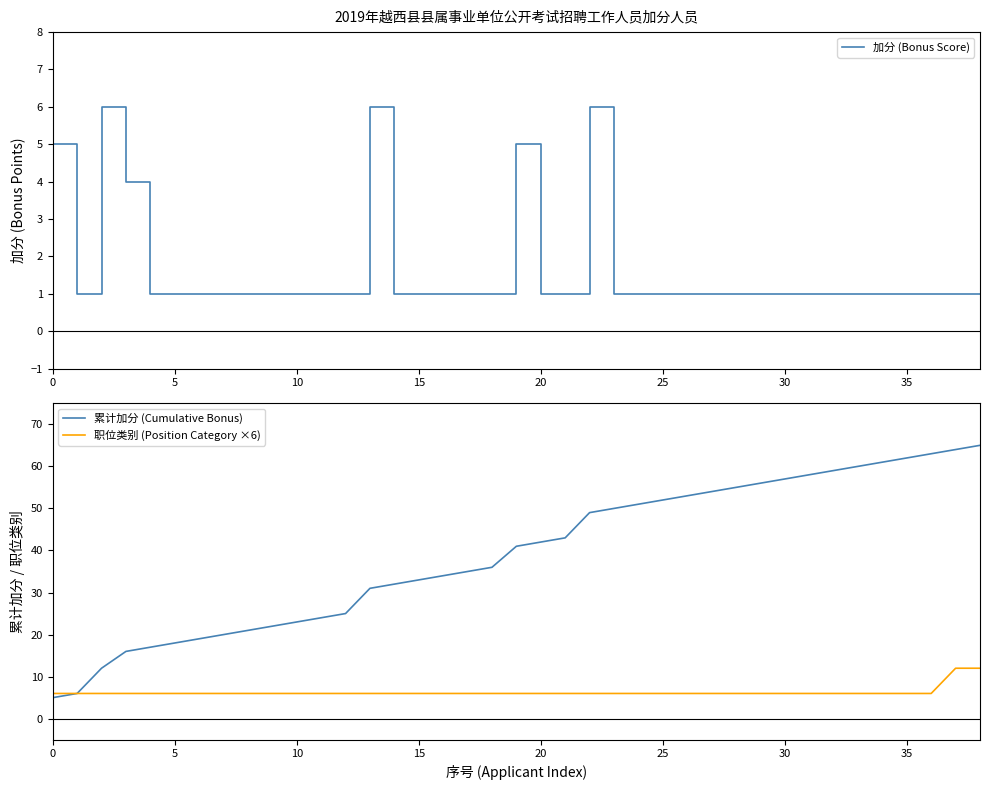

List the series in order of their peak value, highest first.

累计加分 (Cumulative Bonus), 职位类别 (Position Category ×6), 加分 (Bonus Score)